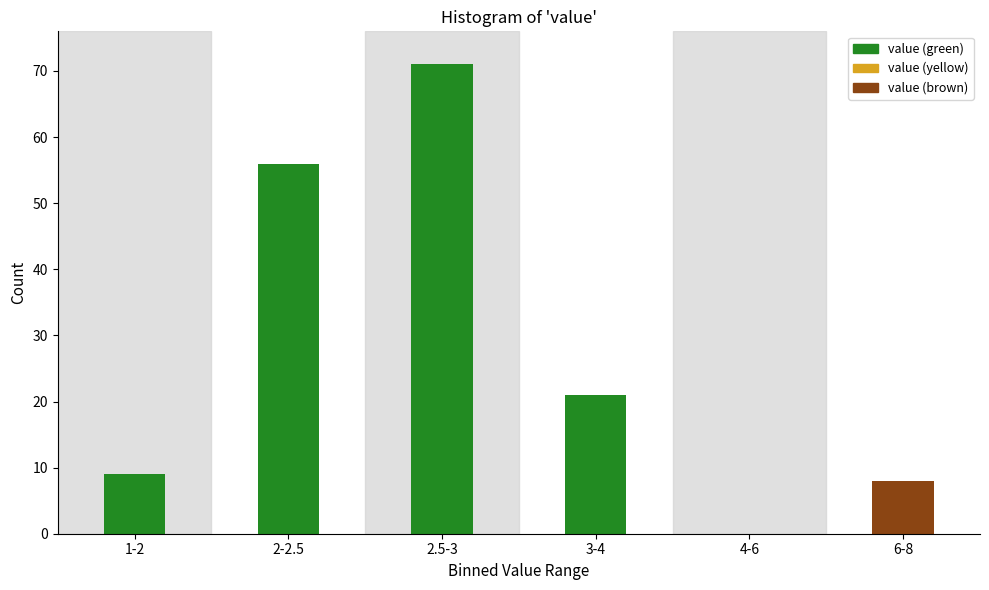

Reading right to left, what are all the values shown in this chart?

6-8=8	4-6=0	3-4=21	2.5-3=71	2-2.5=56	1-2=9